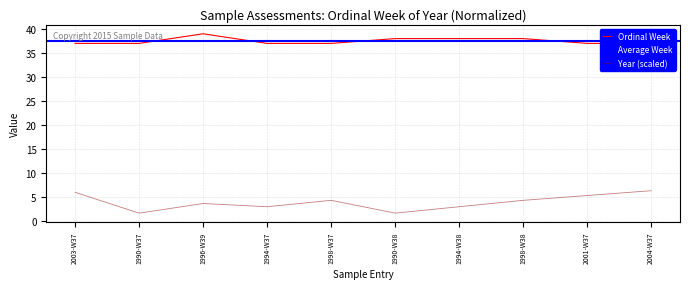

Between 1994-W38 and 2004-W37, which is larger?

1994-W38